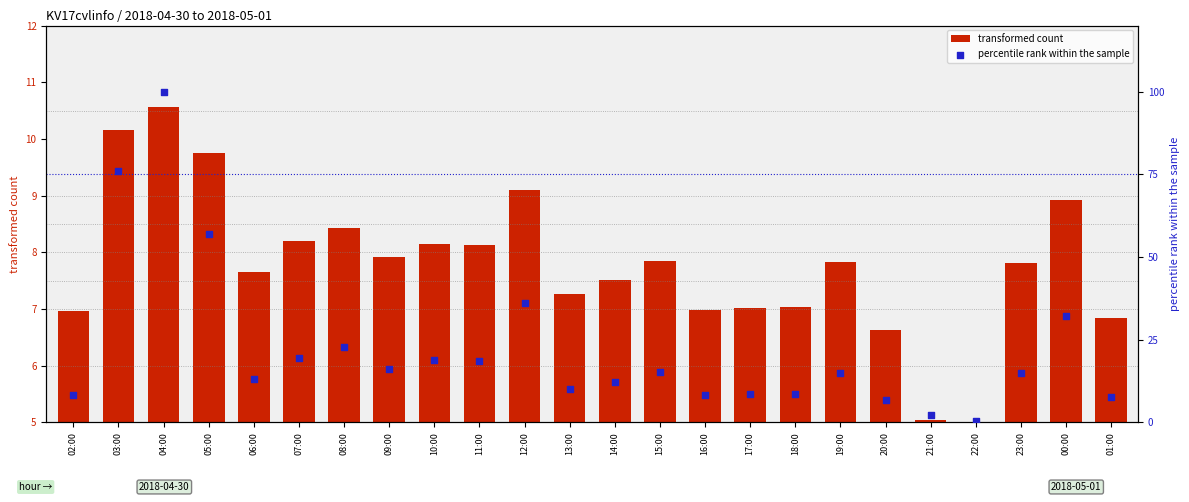

What are all the series names shown in the legend?

transformed count, percentile rank within the sample